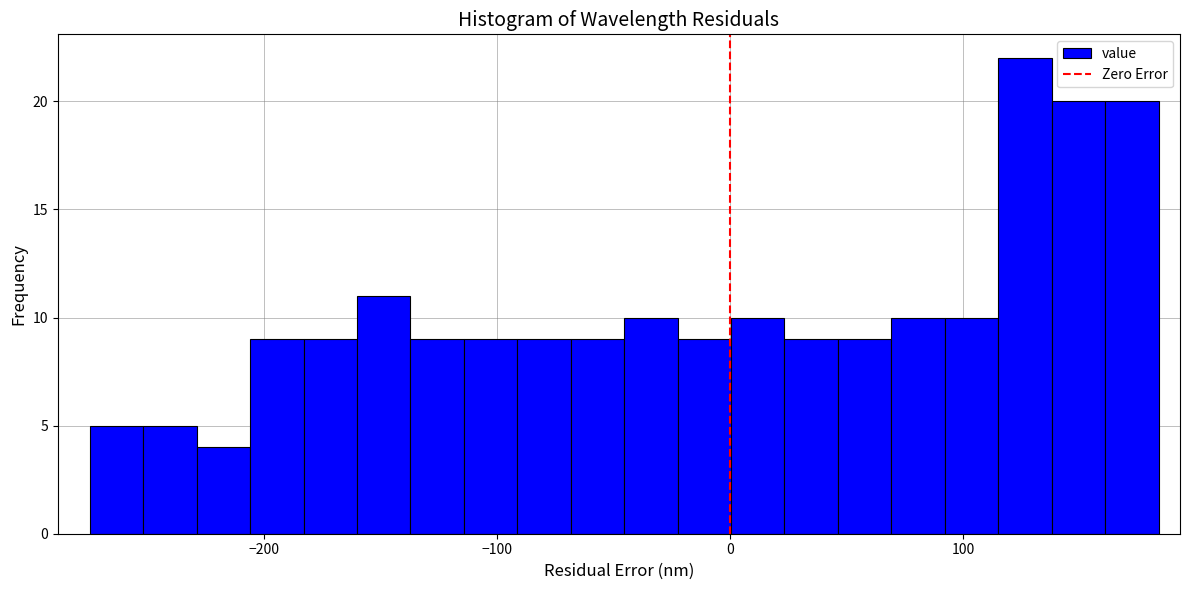

Read against the x-axis, roughly where is the centre of the tallest bar?

130